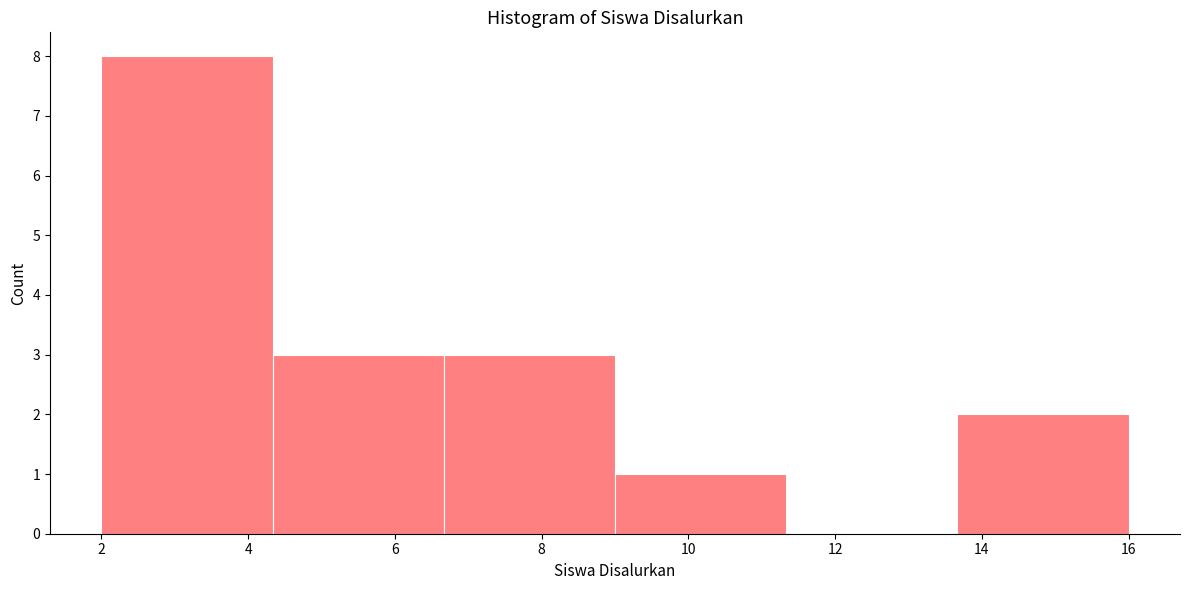

What is the height of the bar covering 2.0 to 4.4 on the x-axis? Neither the bar edges nor the heights are printed on the chart, so give them approximately, as read against the axes.

8